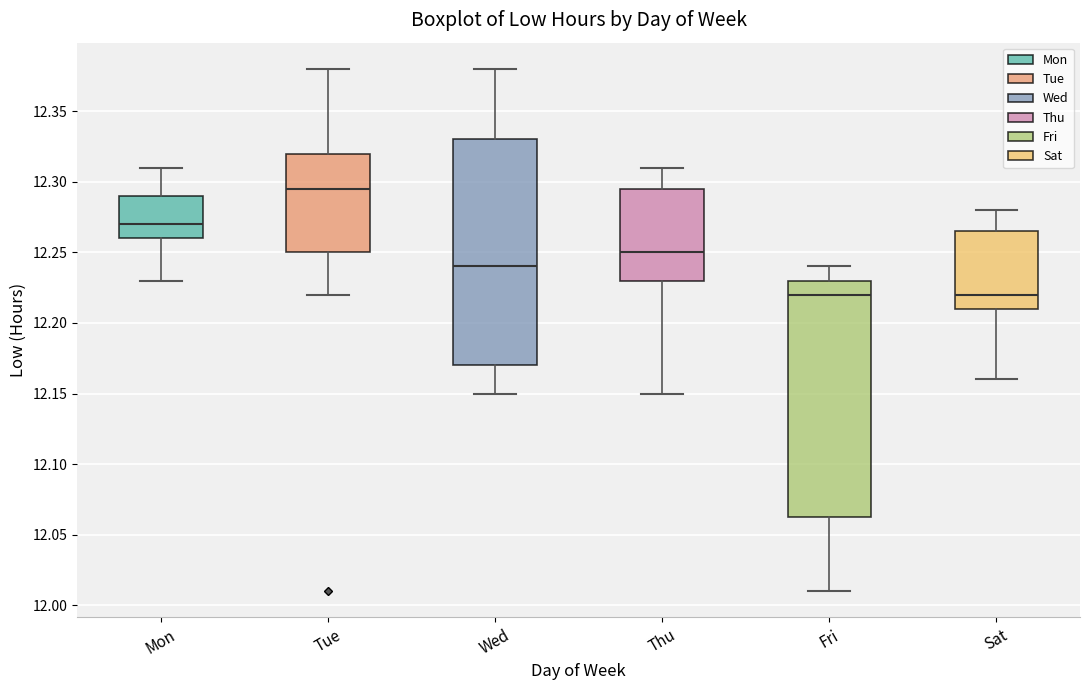

Reading left to right, read every box against the y-axis: the position of its median line, the range the box covers, and the ends of its whiskers. The values are not printed on the chart, so give them approximately, as read against the axis.

Mon: median 12.270, box 12.260 to 12.290, whiskers 12.230 to 12.310
Tue: median 12.295, box 12.250 to 12.320, whiskers 12.220 to 12.380
Wed: median 12.240, box 12.170 to 12.330, whiskers 12.150 to 12.380
Thu: median 12.250, box 12.230 to 12.295, whiskers 12.150 to 12.310
Fri: median 12.220, box 12.065 to 12.230, whiskers 12.010 to 12.240
Sat: median 12.220, box 12.210 to 12.265, whiskers 12.160 to 12.280